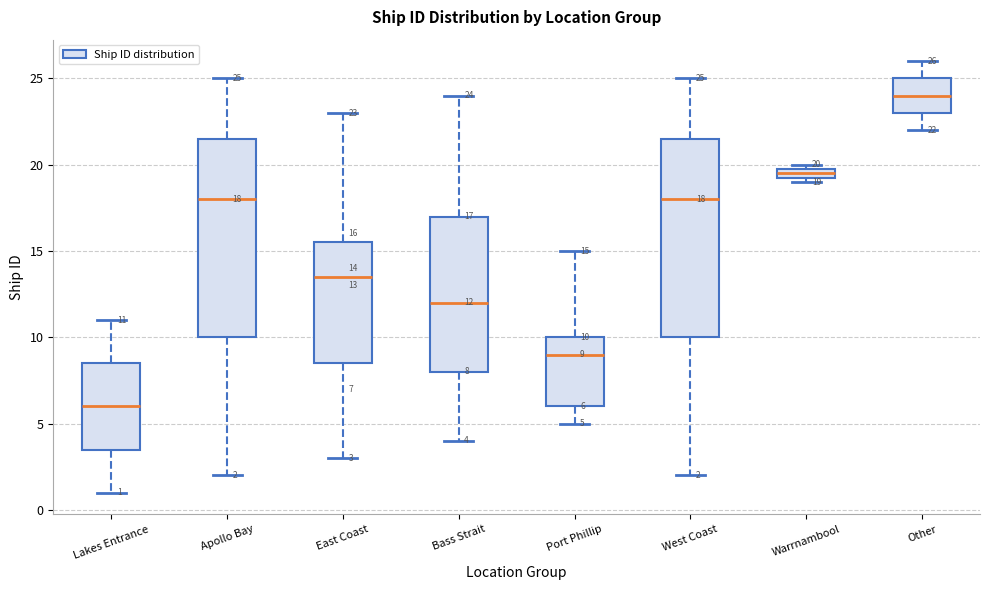

Which box's median line is the highest?

Other